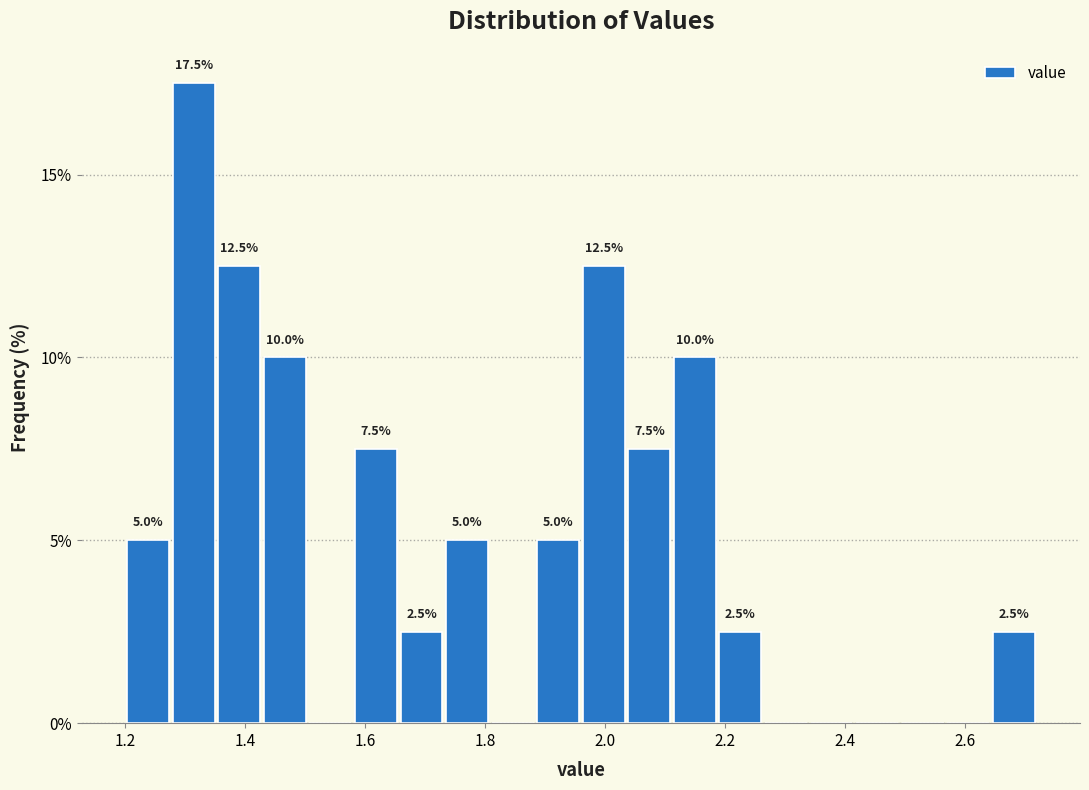

Read against the x-axis, roughly where is the centre of the tallest bar?

1.32